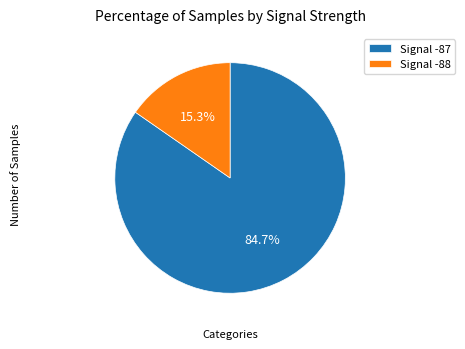

Which category has the smallest portion of the pie?

Signal -88